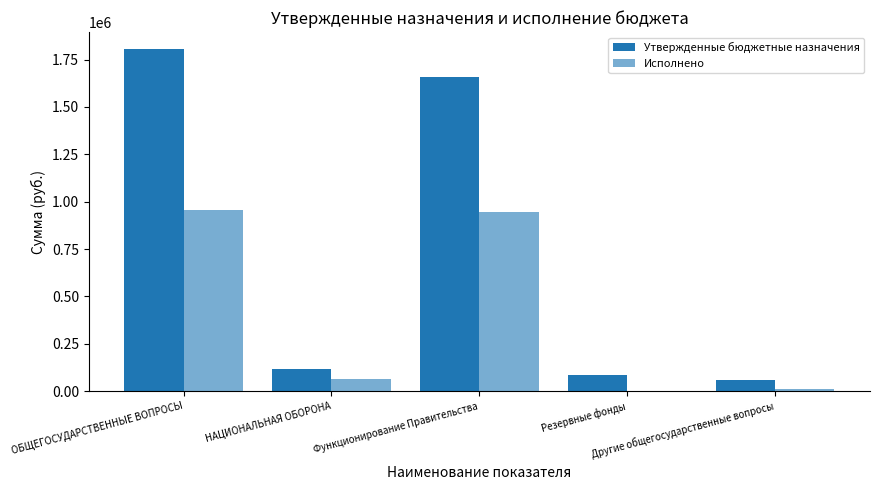

Is the value of Исполнено at Другие общегосударственные вопросы greater than the value of Утвержденные бюджетные назначения at НАЦИОНАЛЬНАЯ ОБОРОНА?

No